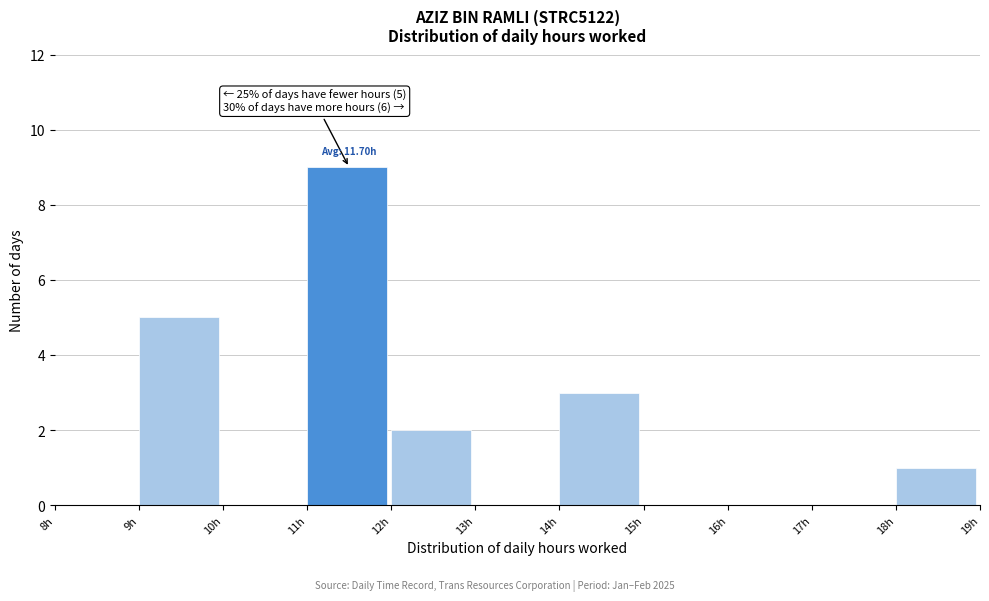

Which range on the x-axis has the tallest bar?

11 to 12